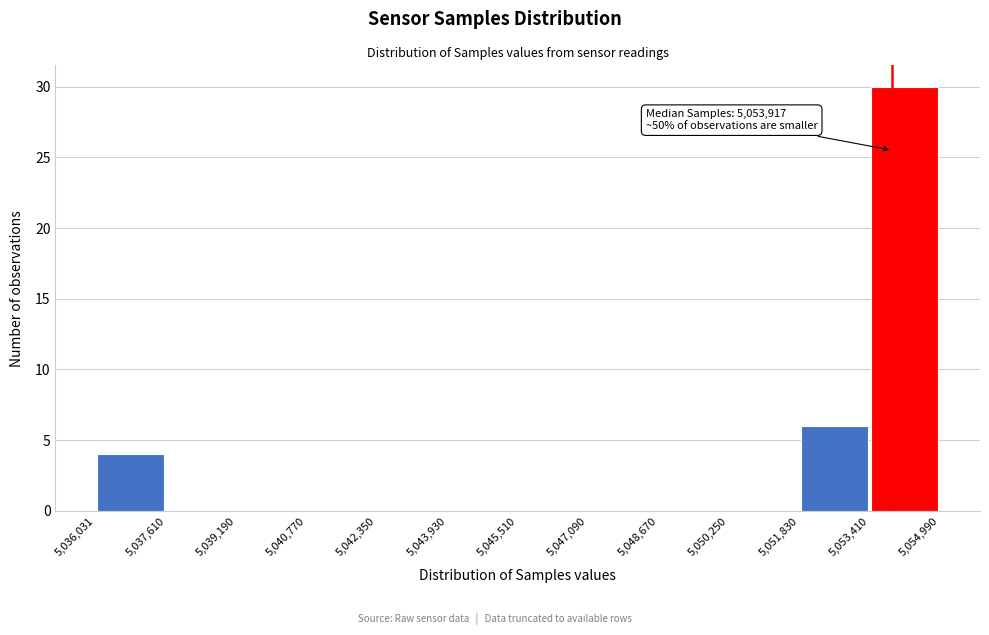

Which range on the x-axis has the tallest bar?

5,053,410 to 5,054,990